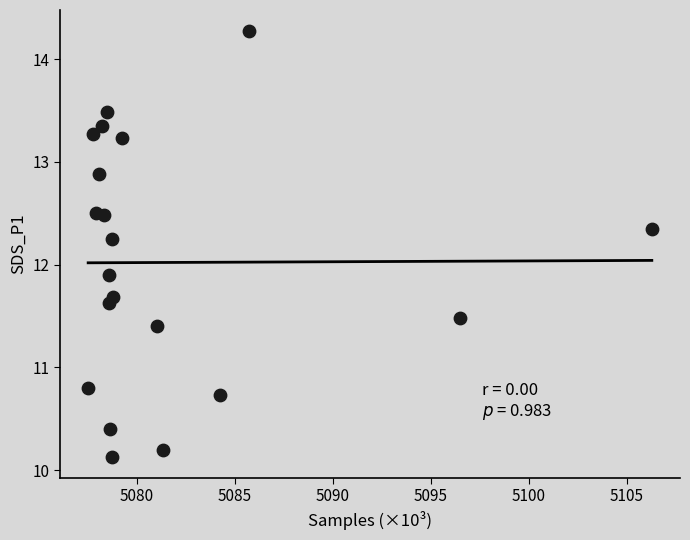

What Y value in the scatter plot is closest to 12?

11.9